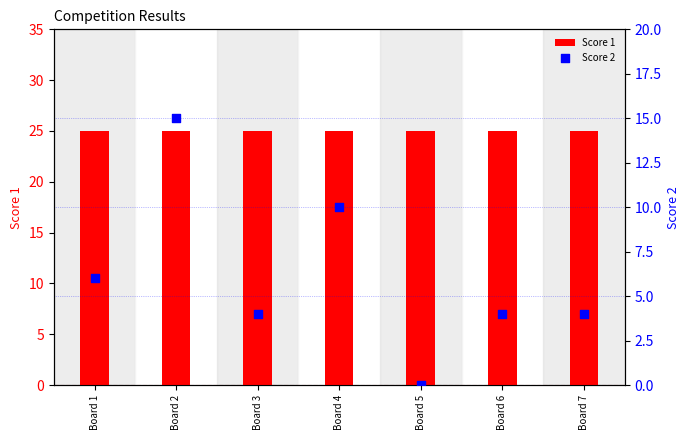

What are all the series names shown in the legend?

Score 1, Score 2